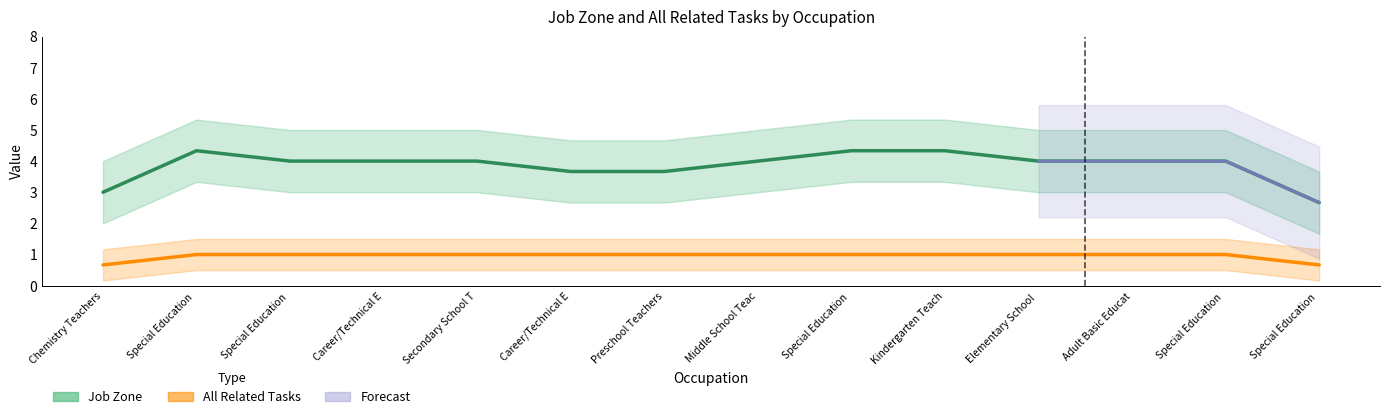

What position from the left is Secondary School Teachers?

5